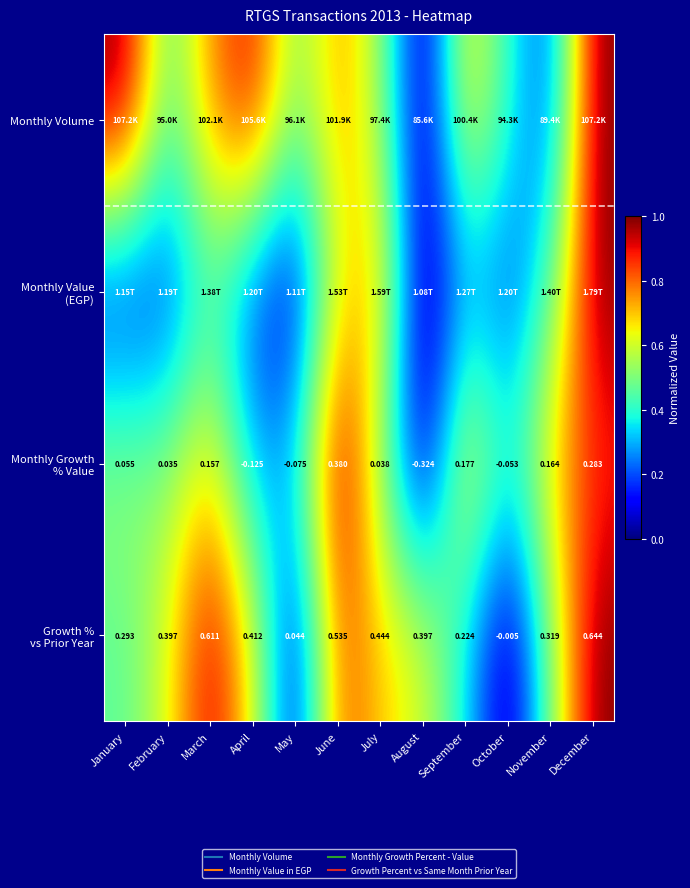

What is the difference between the Growth % vs Prior Year values at January and April?

0.2